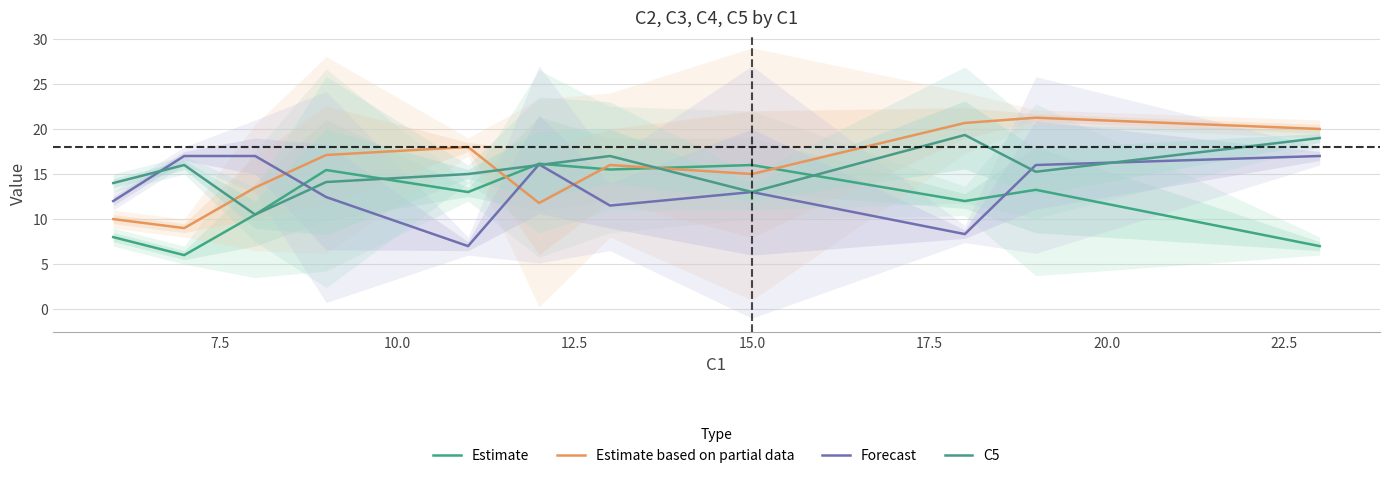

The value of Estimate at 15.0 is 7.4. True or false?

False